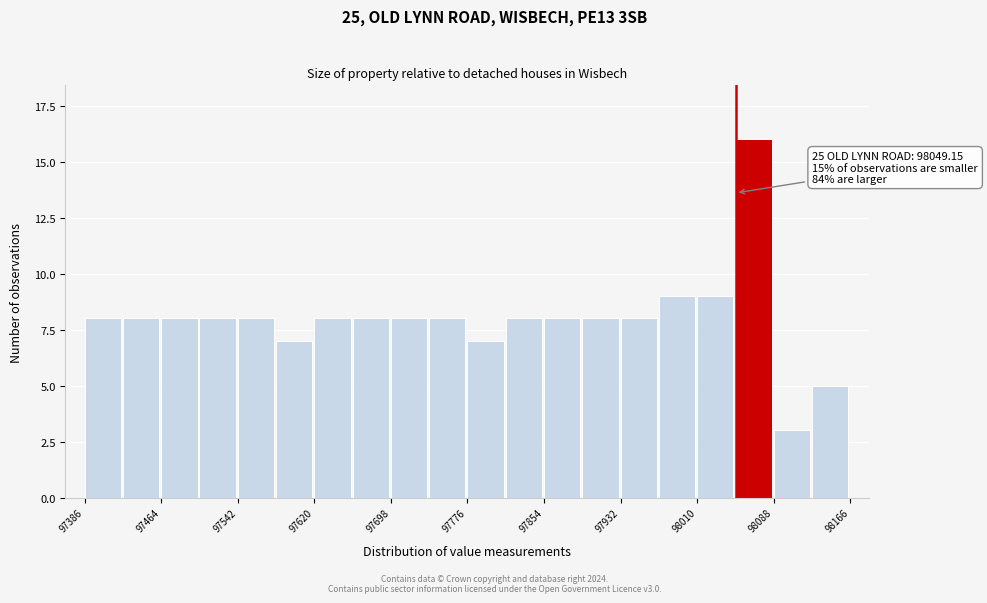

Around what value on the x-axis is the tallest bar? Give the approximate position of its centre, as read against the axis.

98070